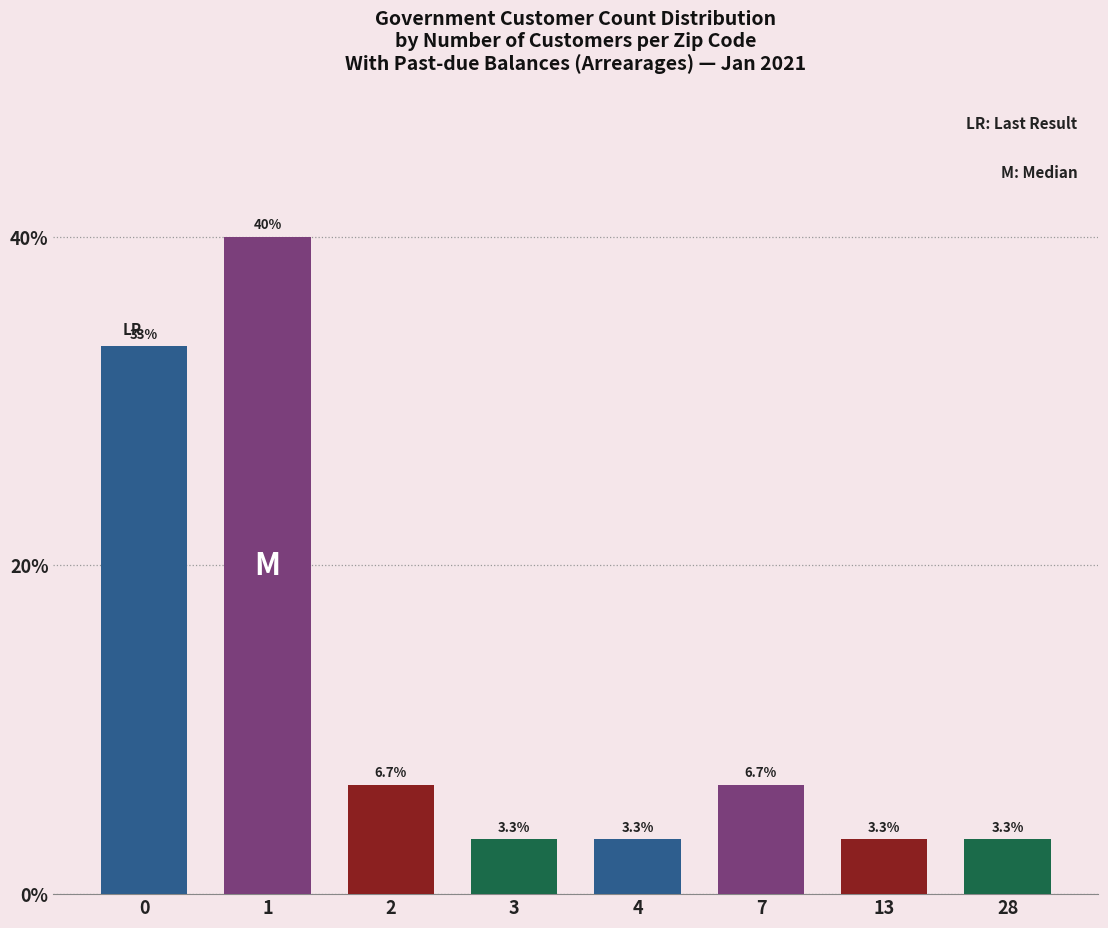

Reading right to left, what are all the values shown in this chart?

3.3	3.3	6.7	3.3	3.3	6.7	40.0	33.3